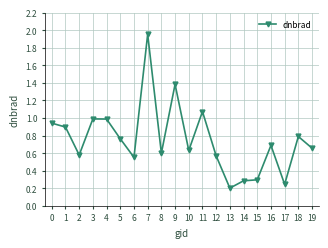

Which label corresponds to the largest value in the chart?

7